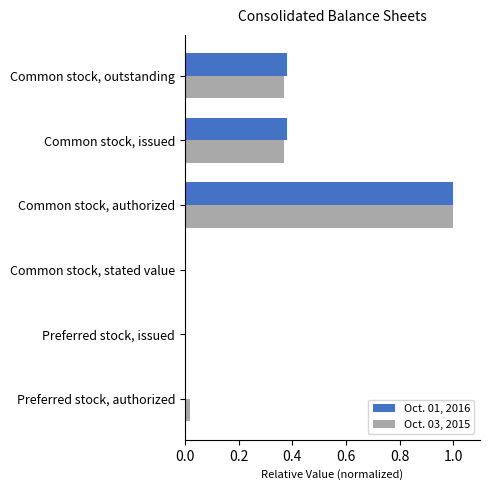

The Oct. 03, 2015 series shows -0.6 at Preferred stock, issued. True or false?

False